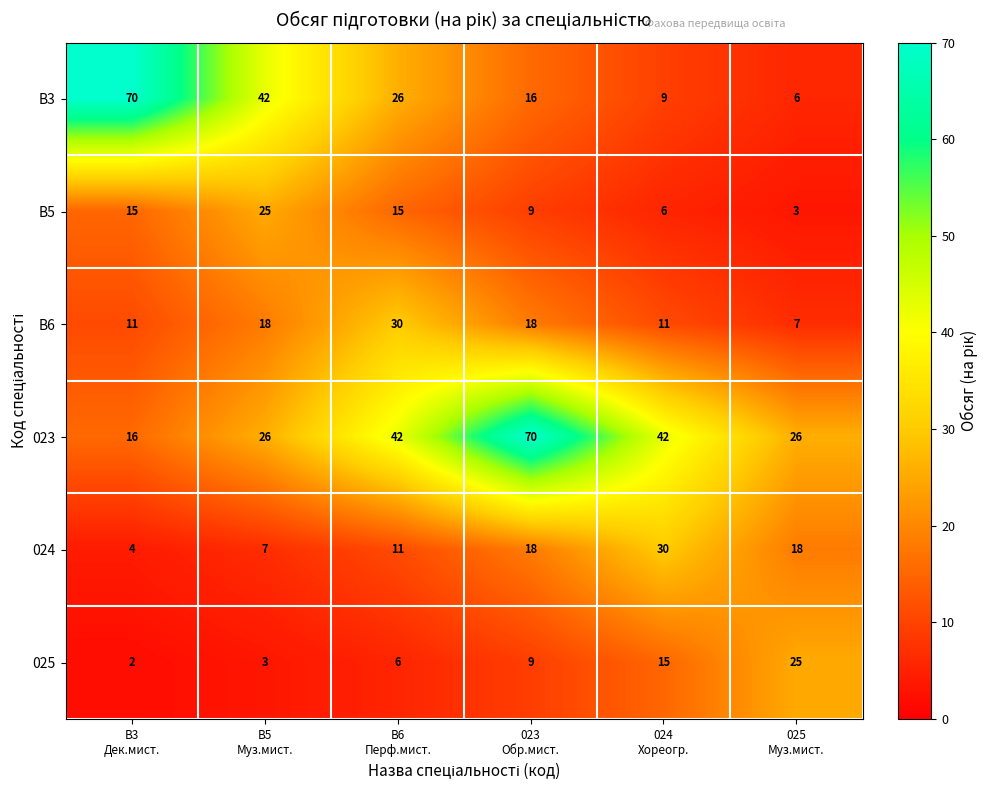

Which series has the widest spread of values?

B3